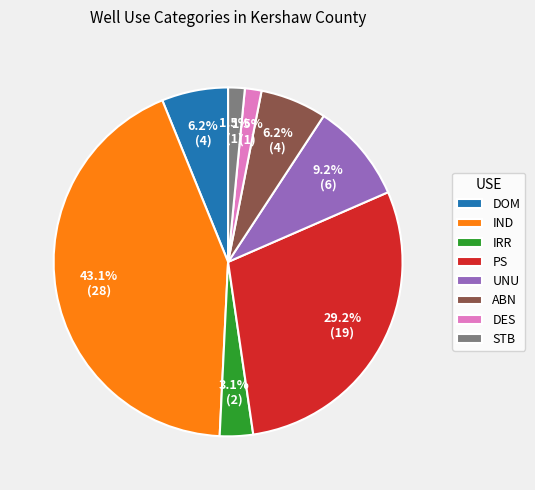

Which has a higher value, STB or DOM?

DOM